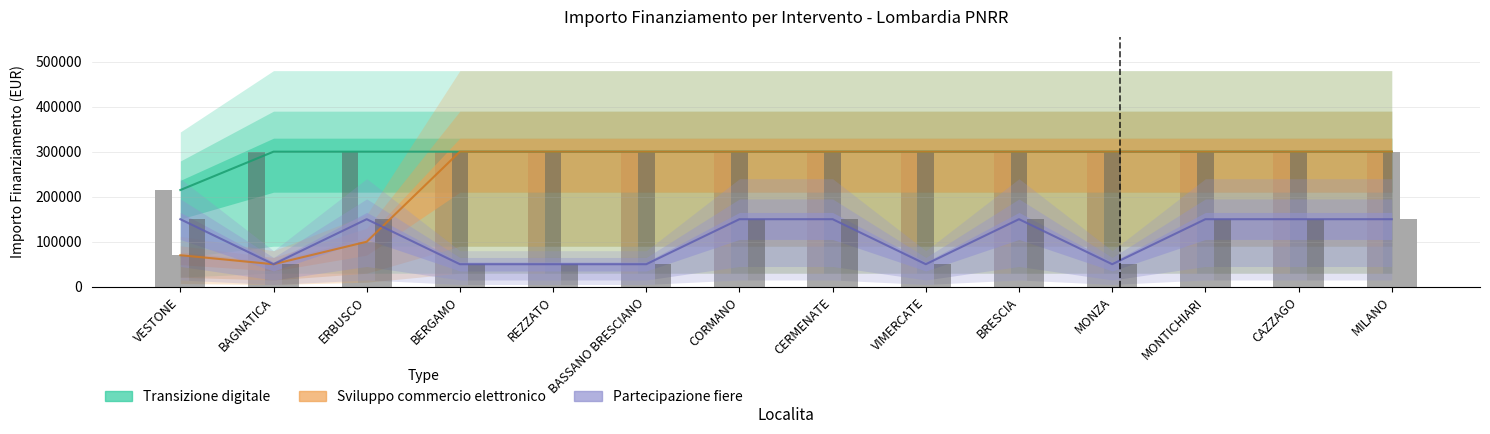

What is the difference between the maximum and minimum values in the Partecipazione fiere series?

100000